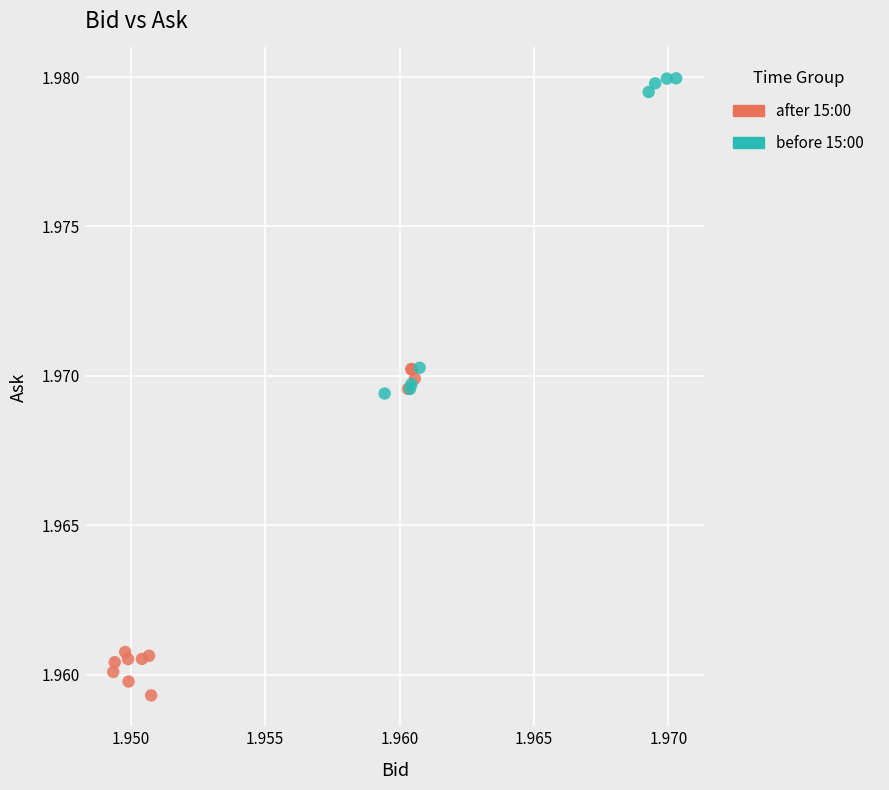

Which series reaches the minimum Y coordinate?

after 15:00